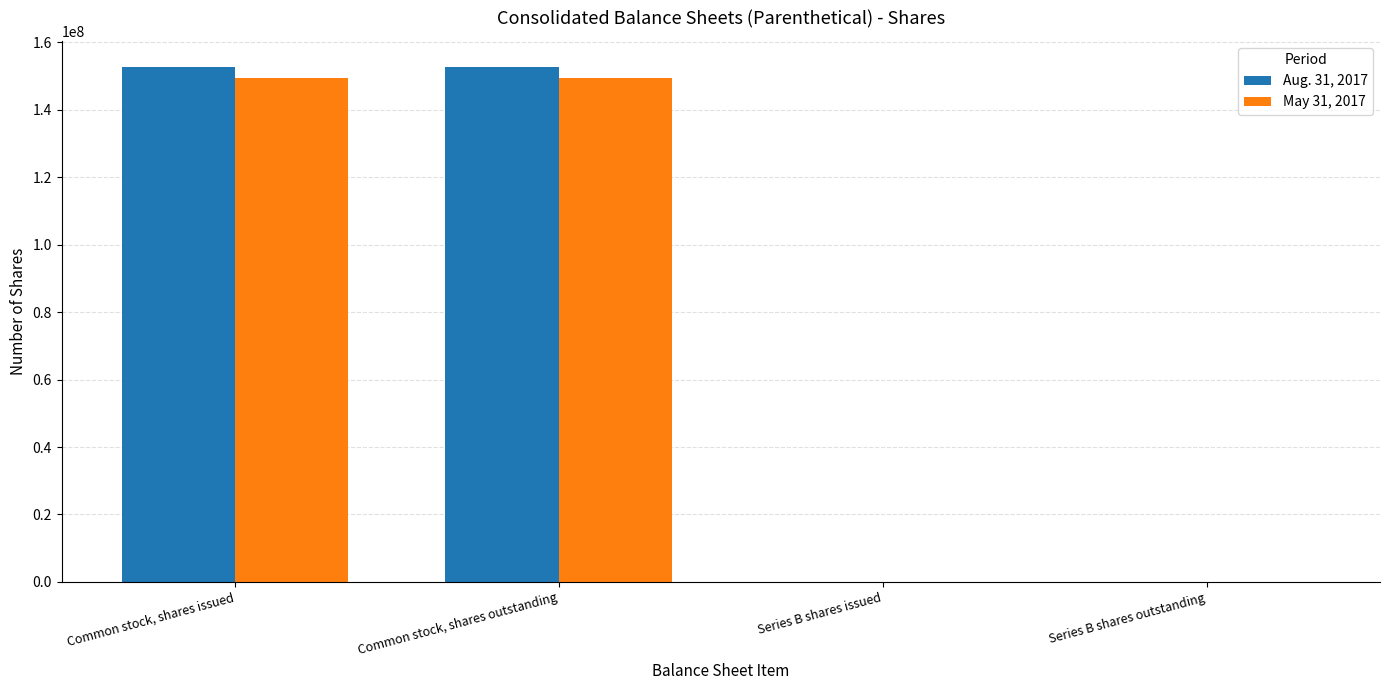

What are all the series names shown in the legend?

Aug. 31, 2017, May 31, 2017